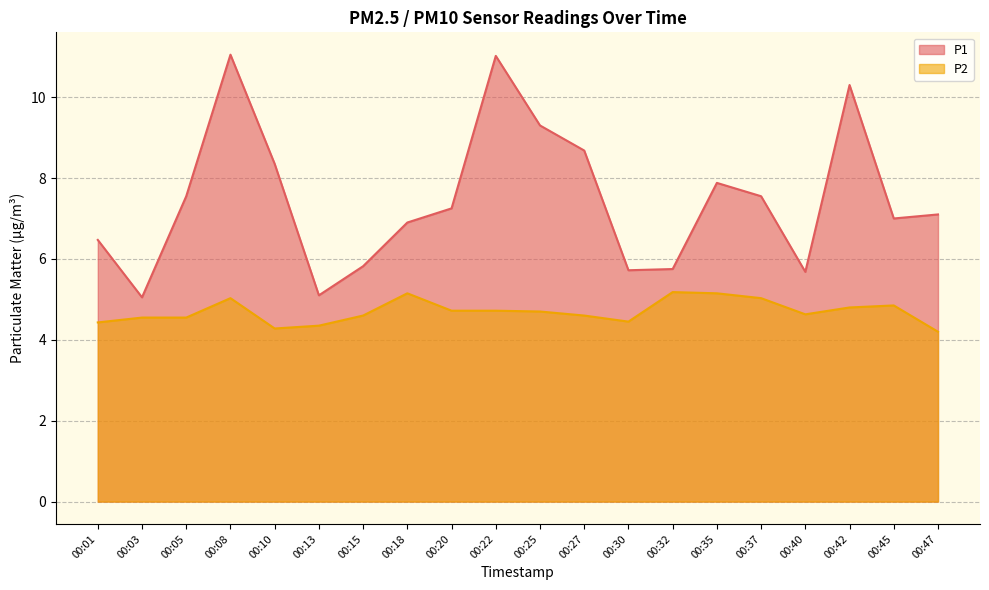

What is the value of the P1 point at the 3rd from the left?

7.5